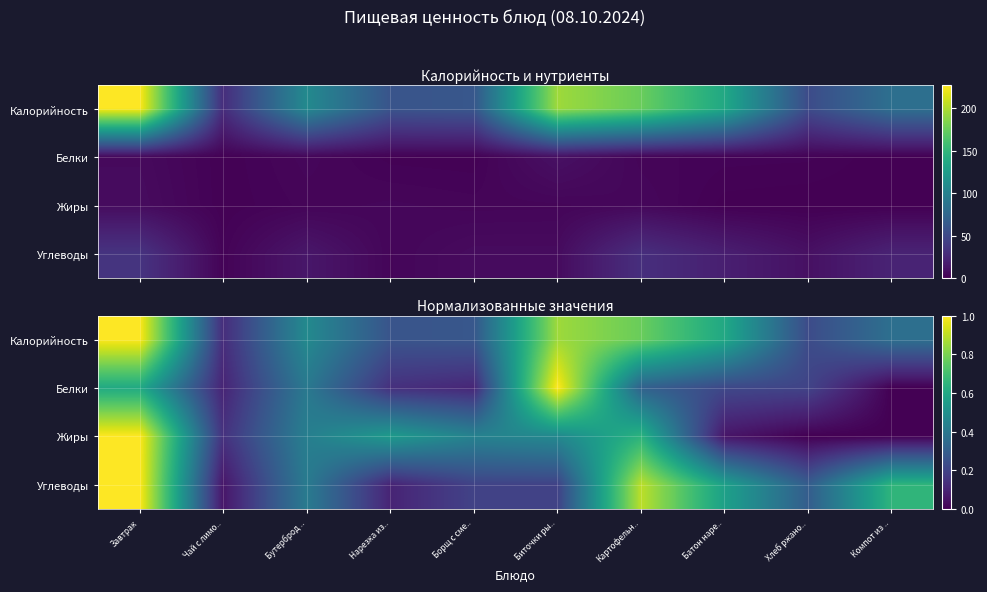

What is the sum of the Калорийность values at Батон наре.. and Завтрак?

1.6